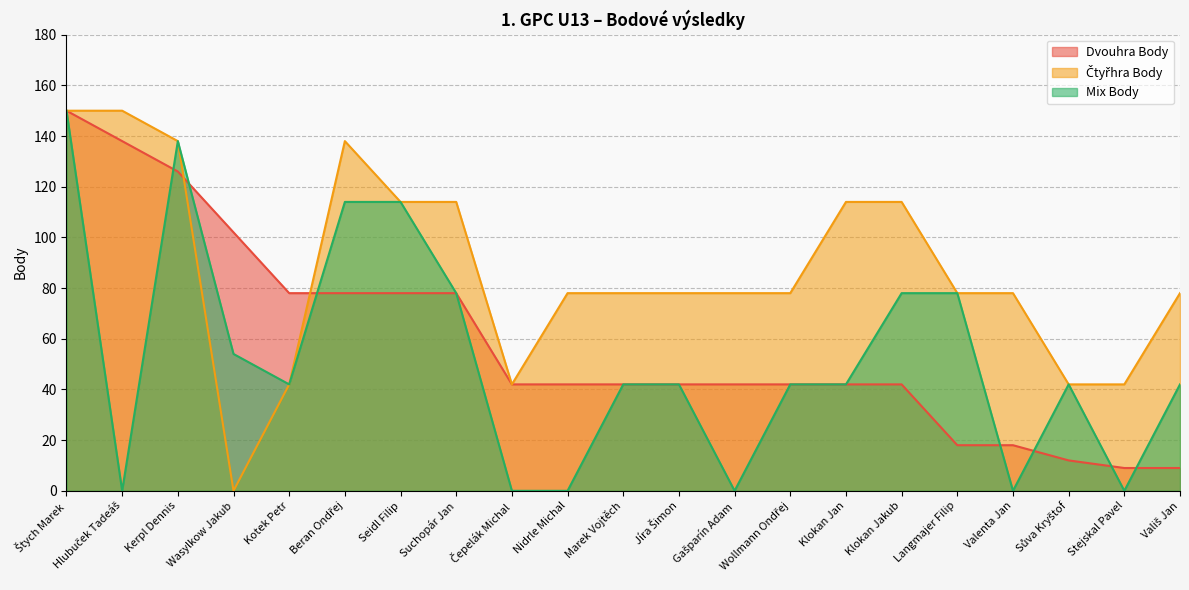

True or false: Čtyřhra Body and Mix Body intersect in this chart.

False